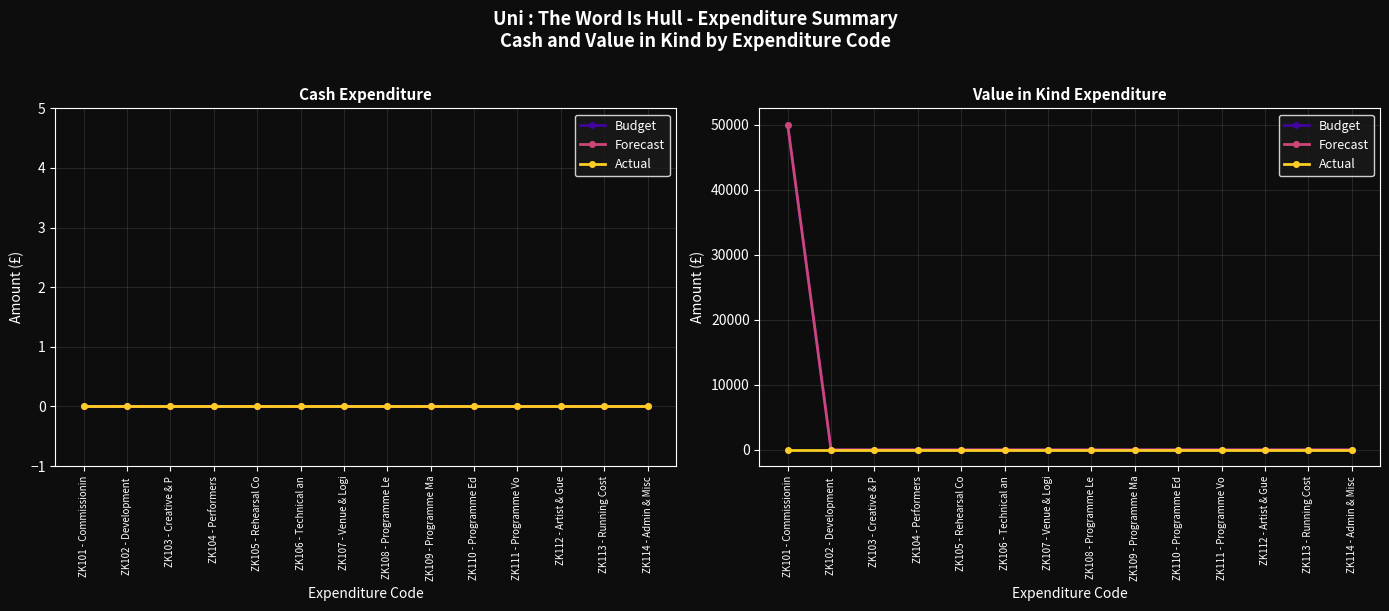

Is it true that Actual equals 0 at ZK113 - Running Cost?

True